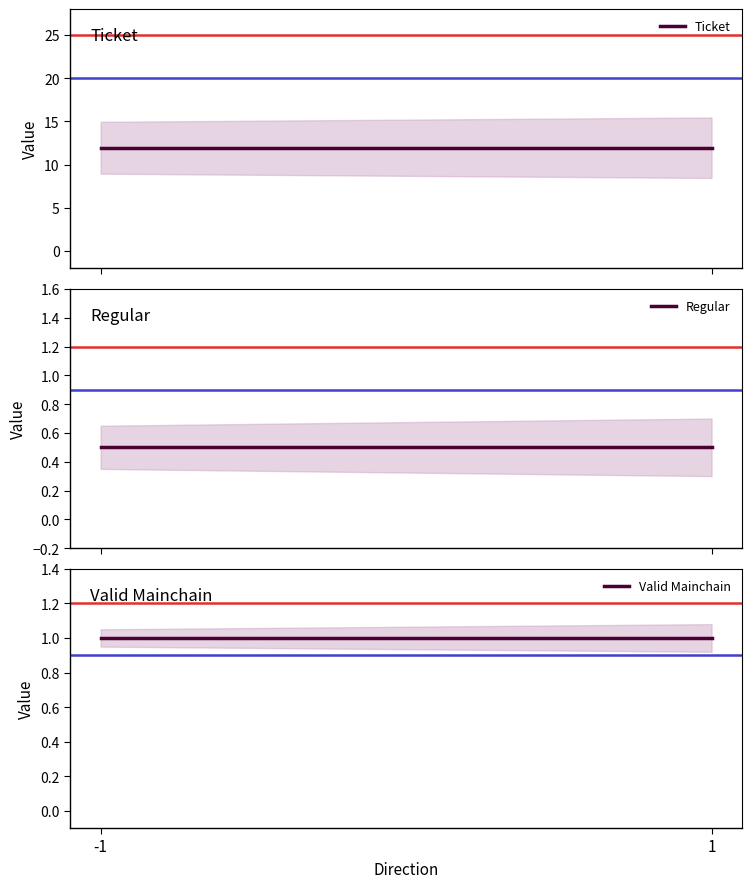

What is the value of the Regular point at the 2nd from the left?

0.5